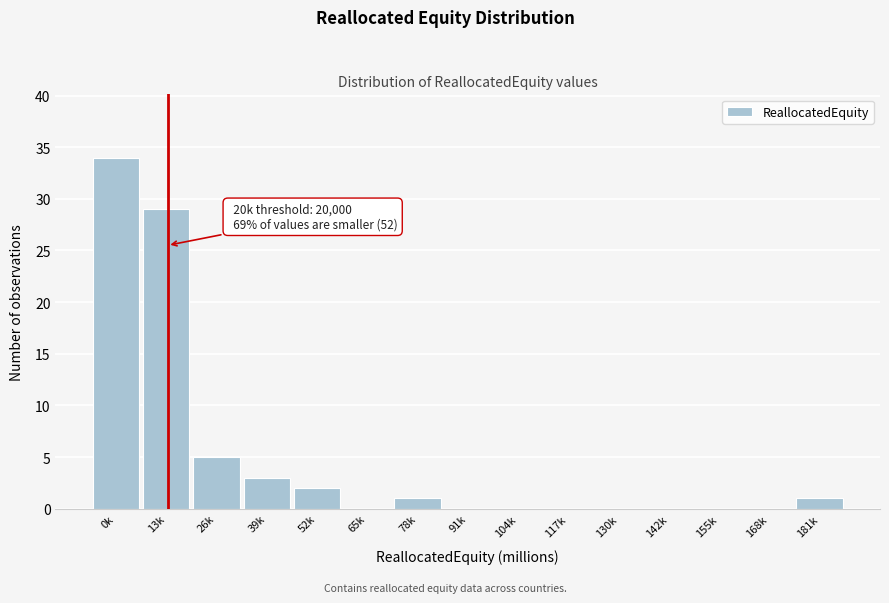

Reading left to right, list all the values displayed in this chart.

0k=34	13k=29	26k=5	39k=3	52k=2	65k=0	78k=1	91k=0	104k=0	117k=0	130k=0	142k=0	155k=0	168k=0	181k=1